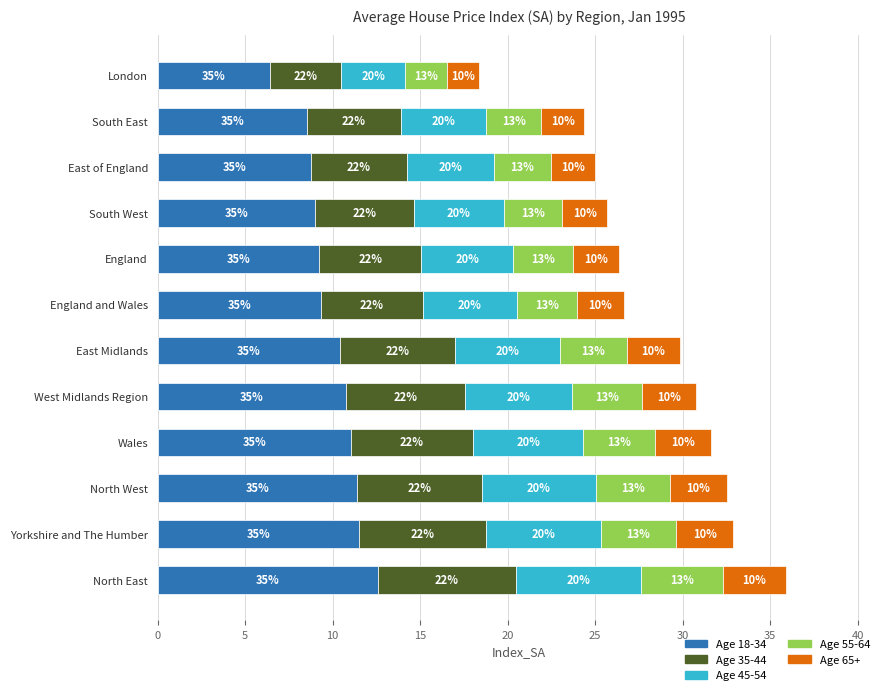

What is the difference between the maximum and minimum values in the Age 55-64 series?

2.3